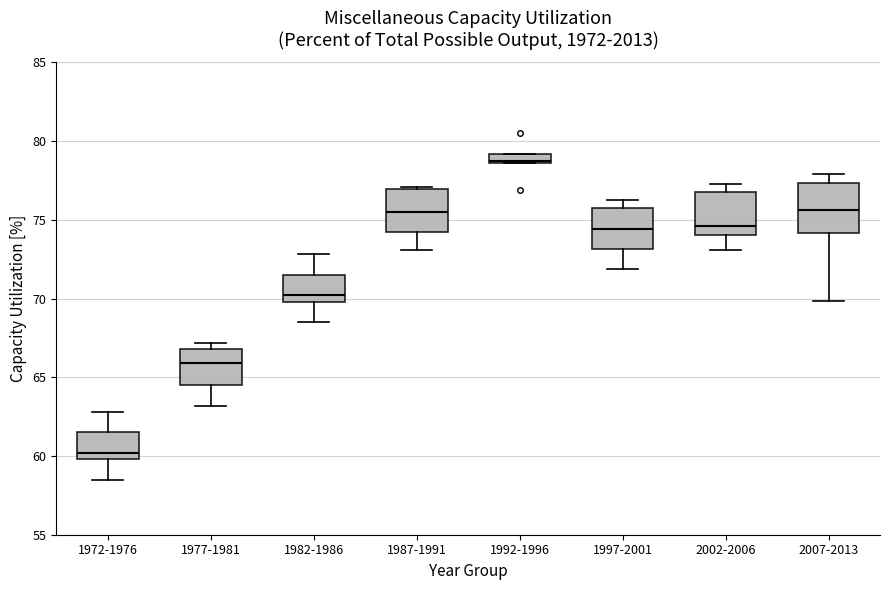

Where is the upper edge of the box for 2002-2006 on the y-axis? The values are not printed on the chart, so give them approximately, as read against the axis.

76.5